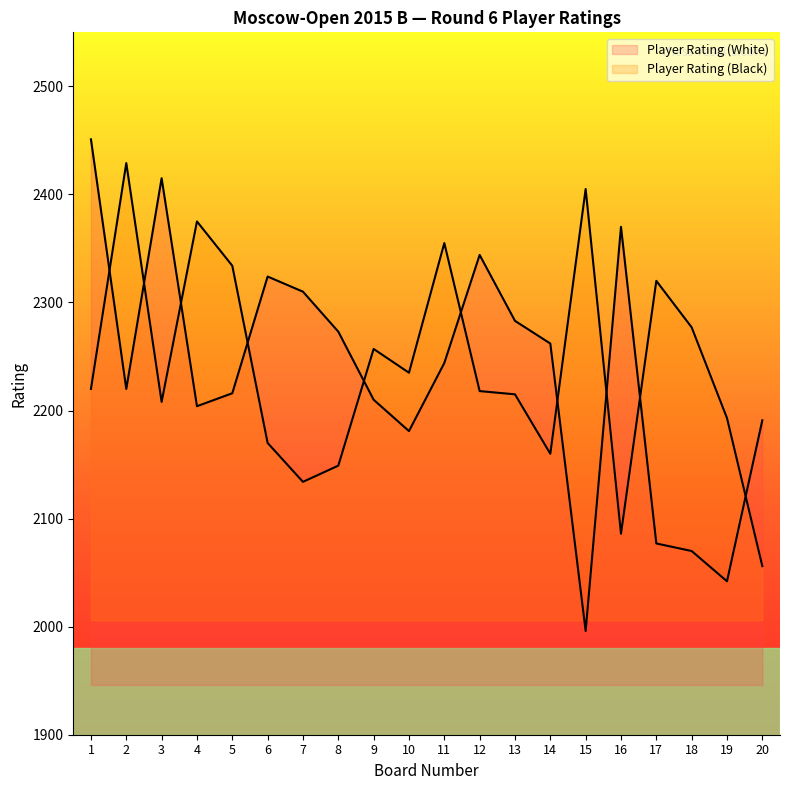

How many times do Player Rating (Black) and Player Rating (White) cross each other?

10